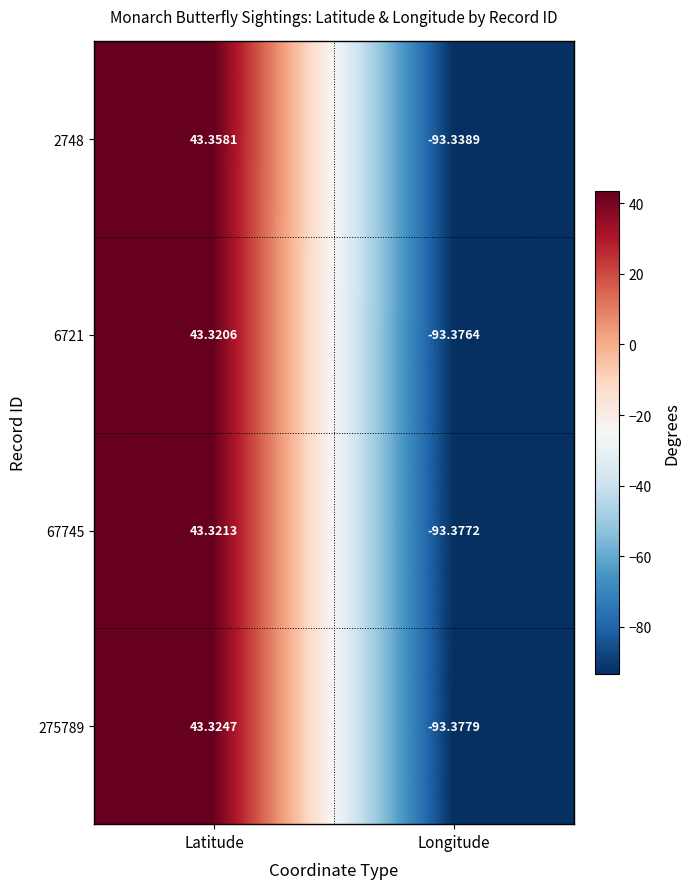

Where is 6721 nearest to the value -25?

Latitude